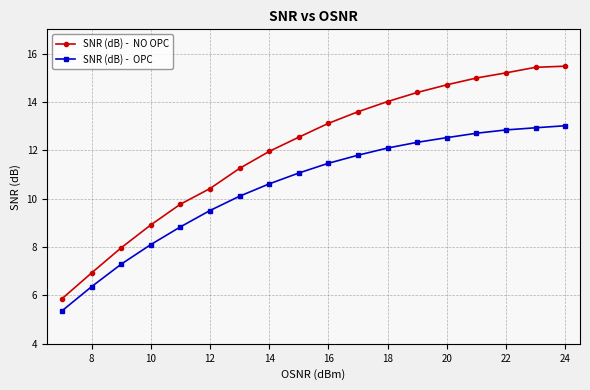

What is the smallest value displayed?

5.4